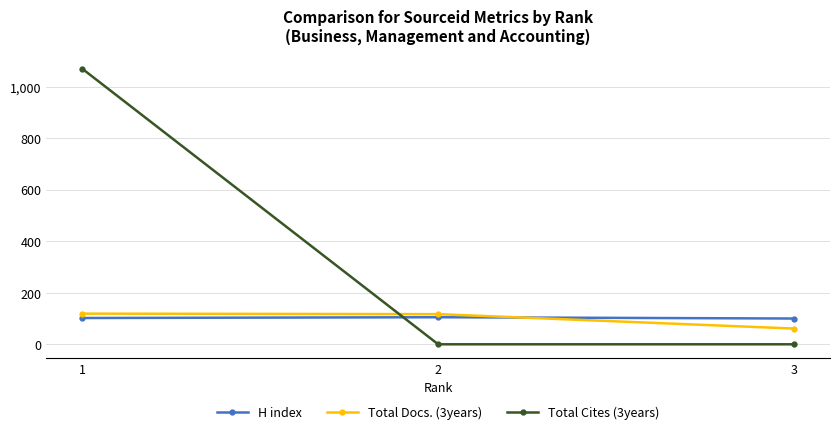

Which series has the largest range (max minus min)?

Total Cites (3years)